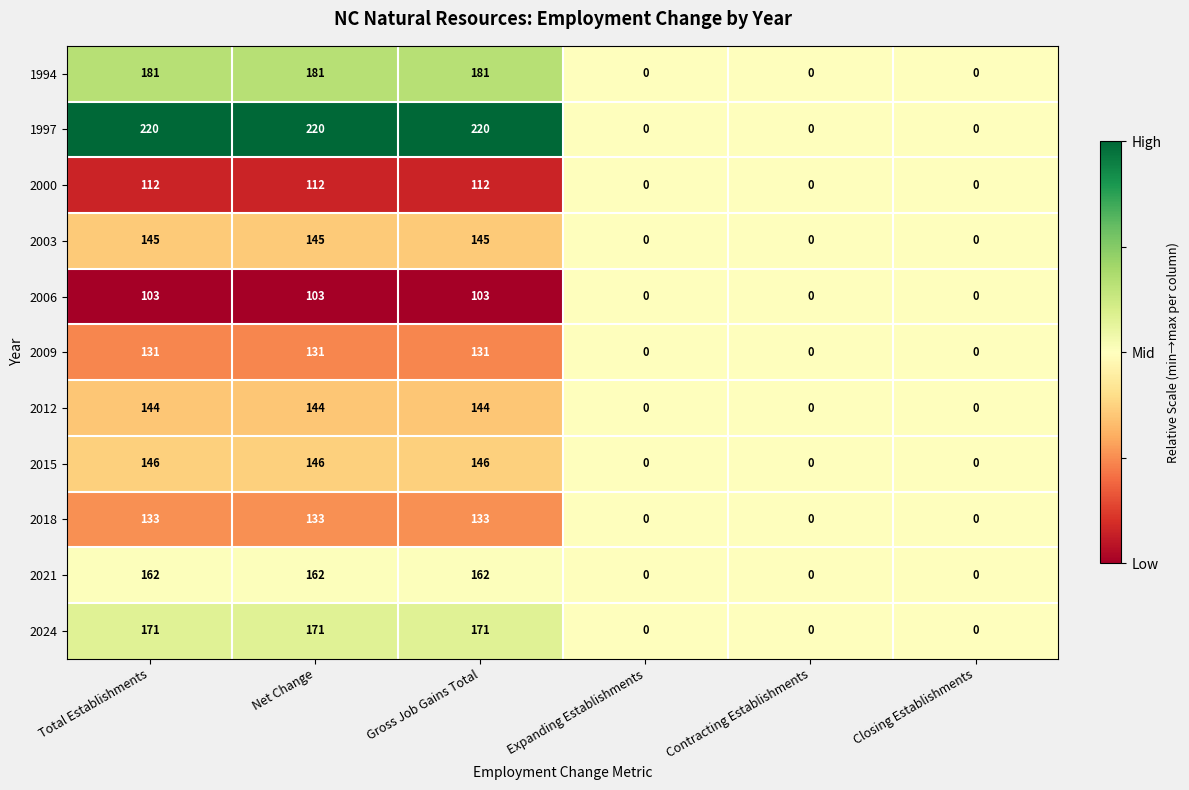

Which series has the largest range (max minus min)?

1997